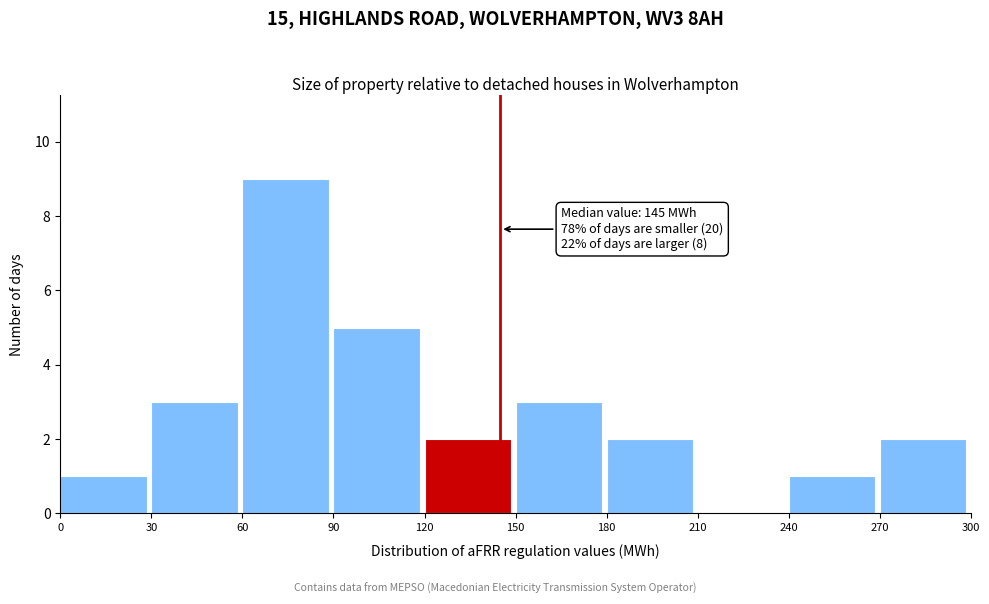

Which range on the x-axis has the tallest bar?

60 to 90